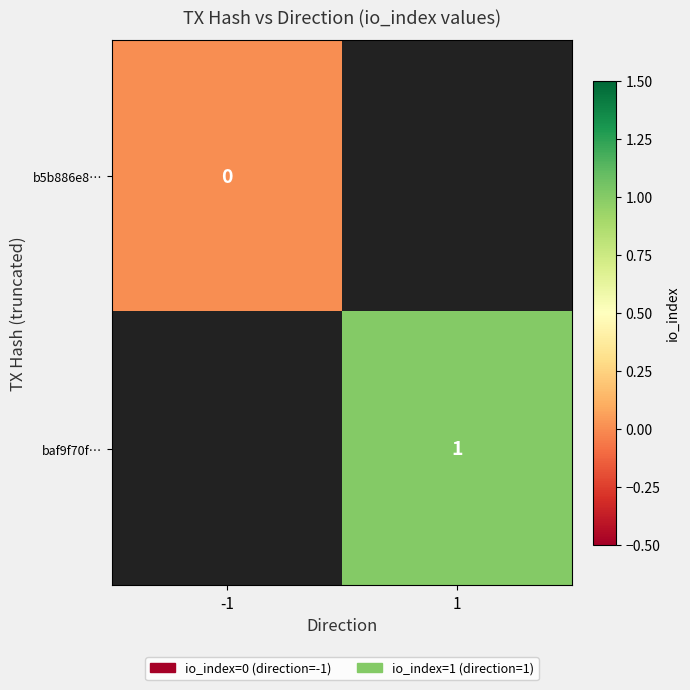

How many distinct data groups are displayed?

2